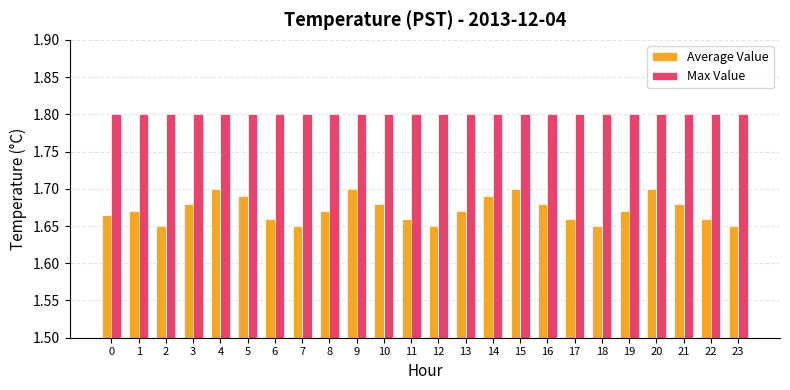

What is the total value across all series at 3?

3.5